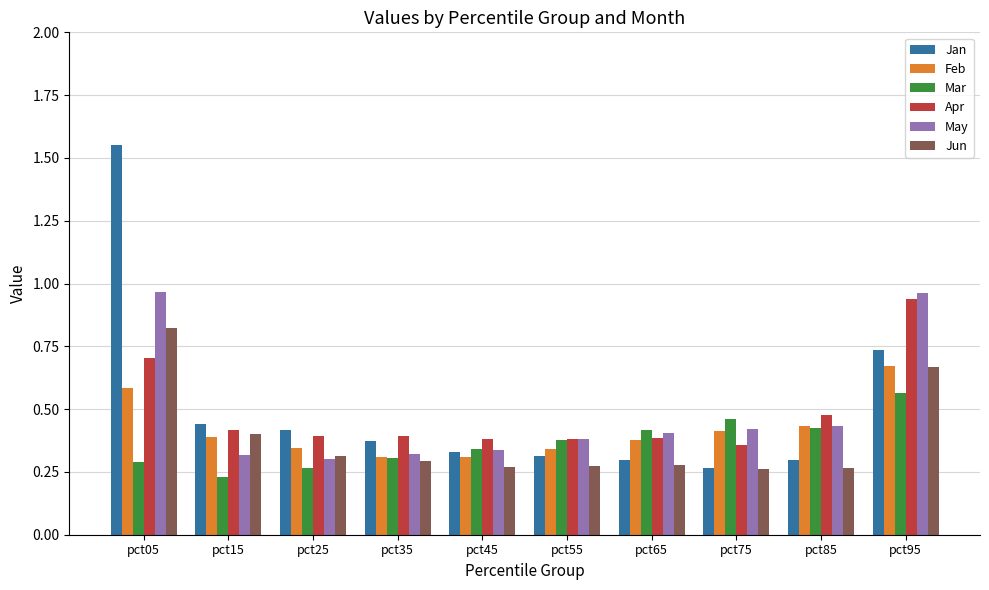

How many groups of bars are there?

10